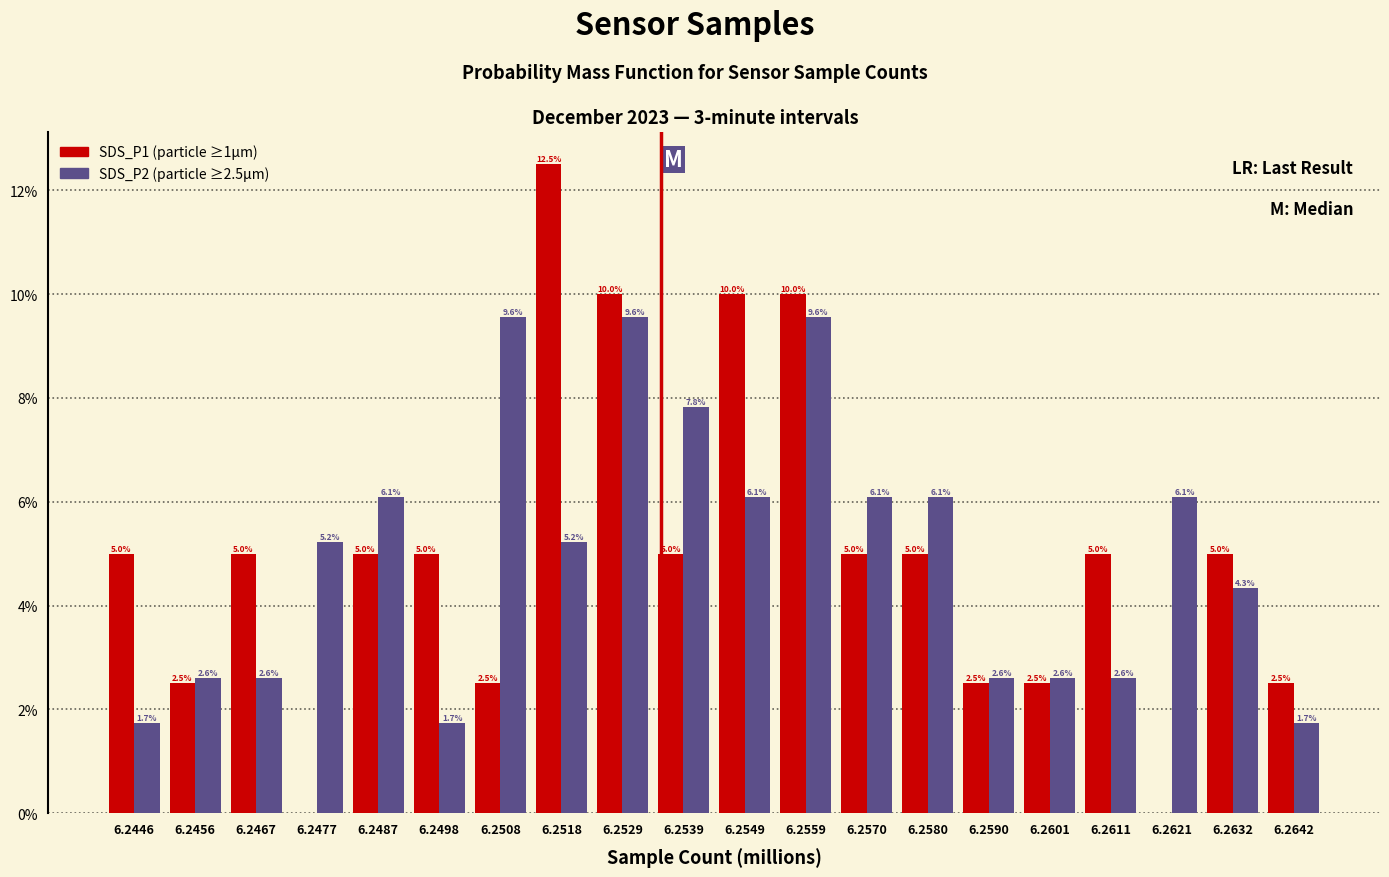

Reading left to right, what are all the values shown in this chart?

SDS_P1: 6.2446=5.0	6.2456=2.5	6.2467=5.0	6.2477=0.0	6.2487=5.0	6.2498=5.0	6.2508=2.5	6.2518=12.5	6.2529=10.0	6.2539=5.0	6.2549=10.0	6.2559=10.0	6.2570=5.0	6.2580=5.0	6.2590=2.5	6.2601=2.5	6.2611=5.0	6.2621=0.0	6.2632=5.0	6.2642=2.5
SDS_P2: 6.2446=1.7	6.2456=2.6	6.2467=2.6	6.2477=5.2	6.2487=6.1	6.2498=1.7	6.2508=9.6	6.2518=5.2	6.2529=9.6	6.2539=7.8	6.2549=6.1	6.2559=9.6	6.2570=6.1	6.2580=6.1	6.2590=2.6	6.2601=2.6	6.2611=2.6	6.2621=6.1	6.2632=4.3	6.2642=1.7